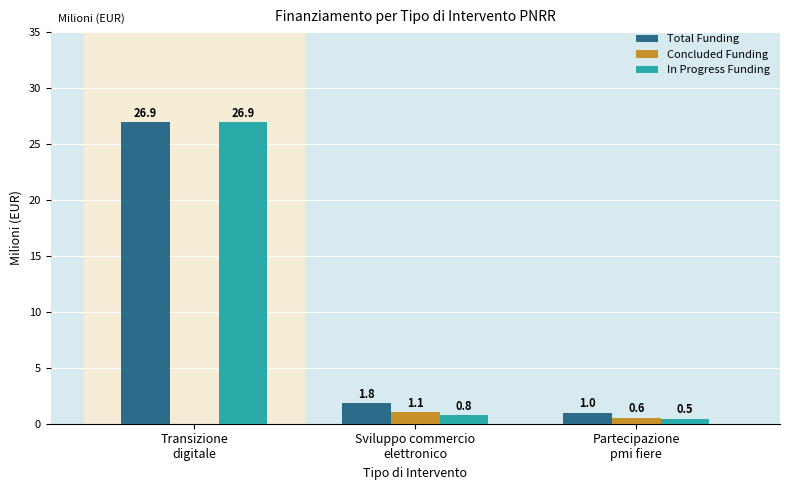

Which series has the largest total across all categories?

Total Funding